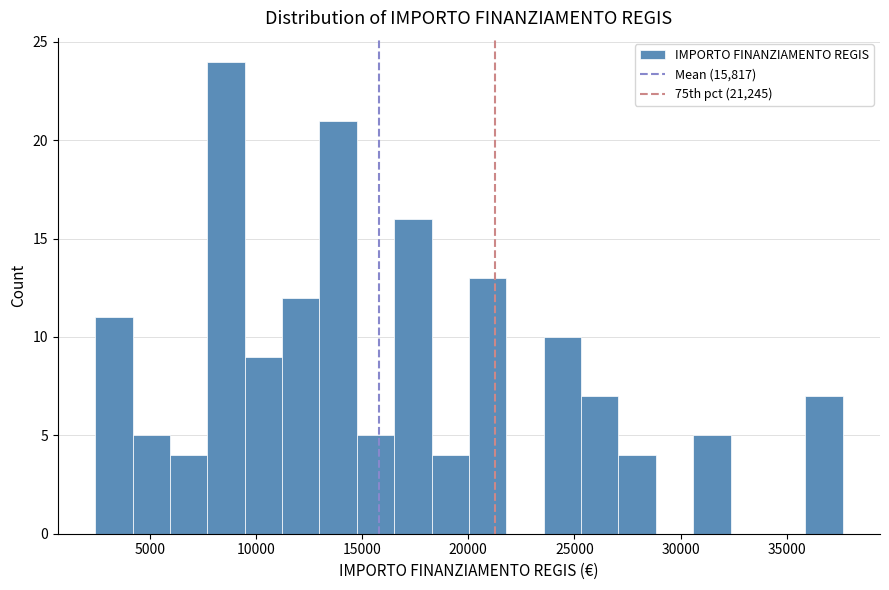

Around what value on the x-axis is the tallest bar? Give the approximate position of its centre, as read against the axis.

8500